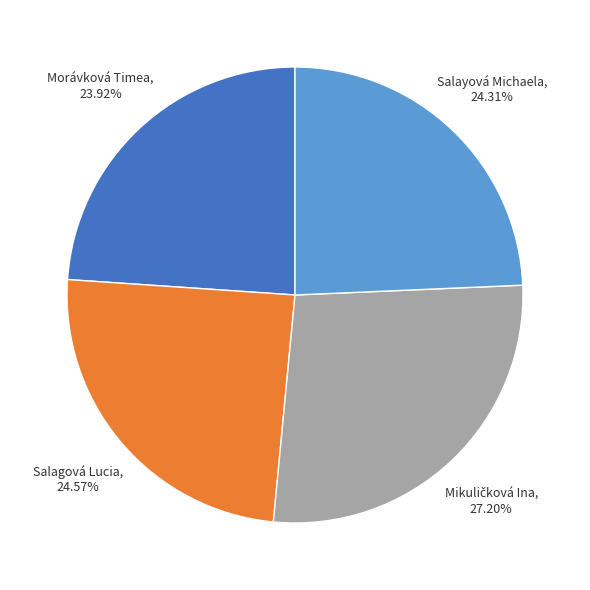

Is there a majority slice in this chart?

No